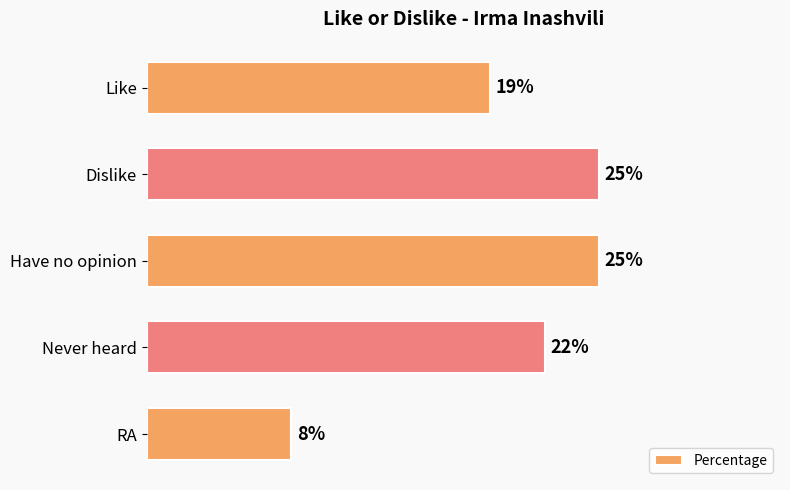

Where is the data nearest to the value 16?

Like